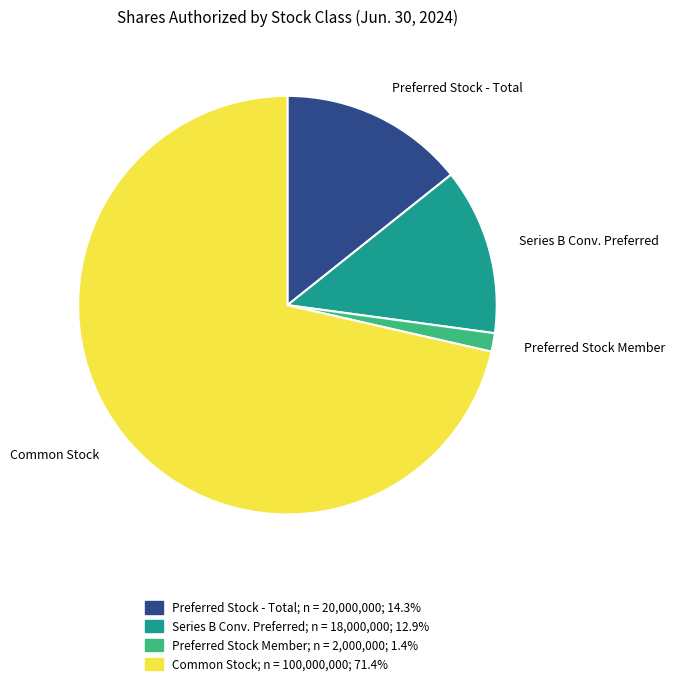

How many segments does this pie chart have?

4